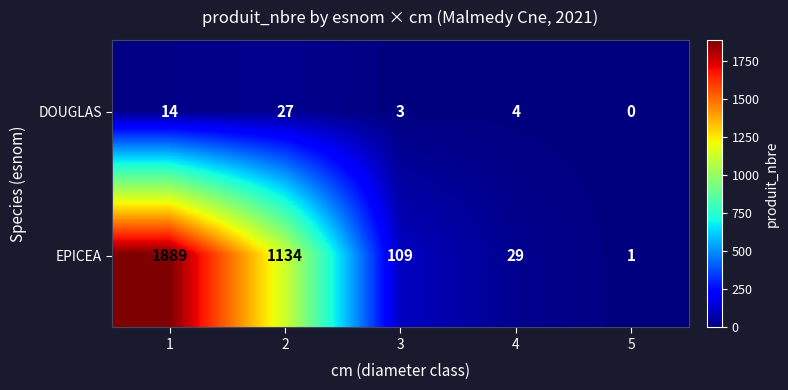

True or false: EPICEA has a value of 44 at 4.

False